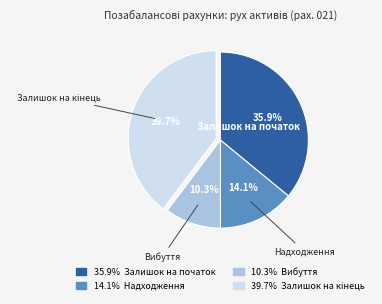

Is there any slice that represents more than half of the pie?

No